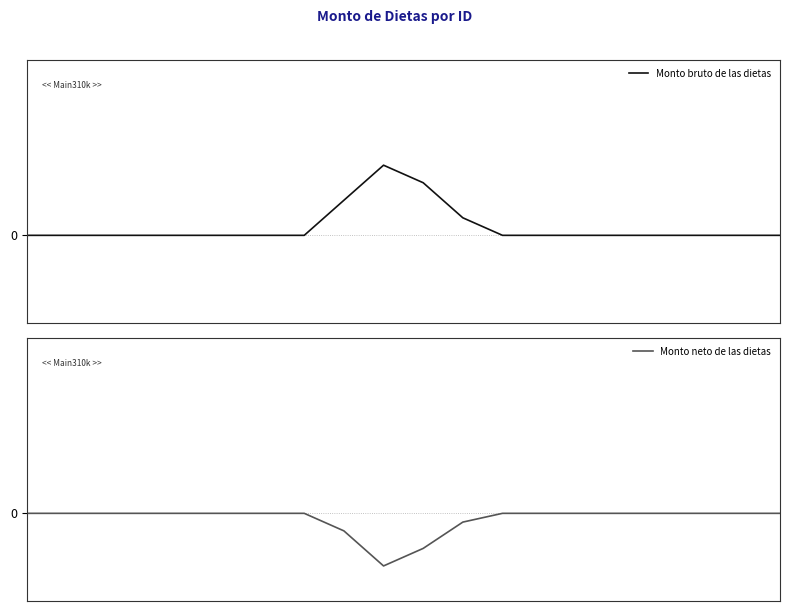

What is the greatest value displayed?

0.4